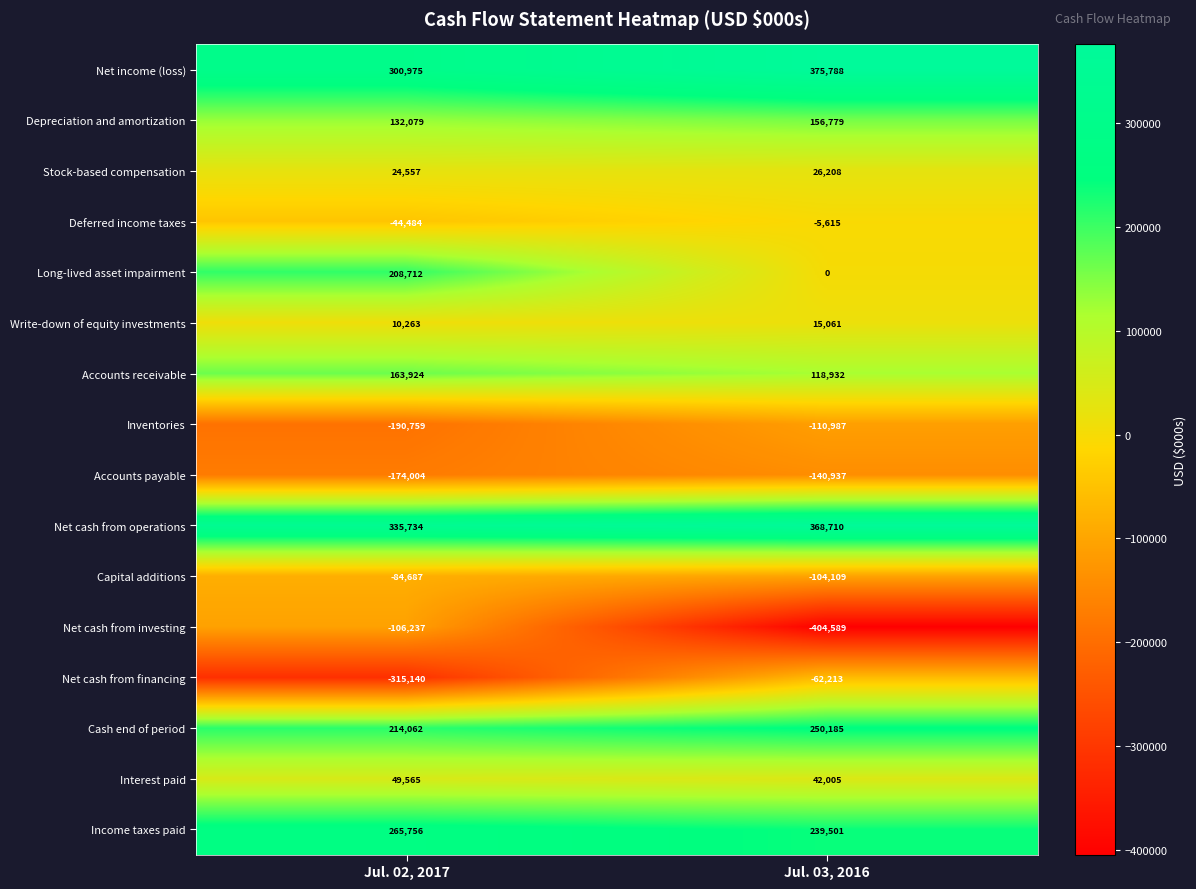

Between Jul. 02, 2017 and Jul. 03, 2016, which series saw the biggest shift?

Net cash from investing